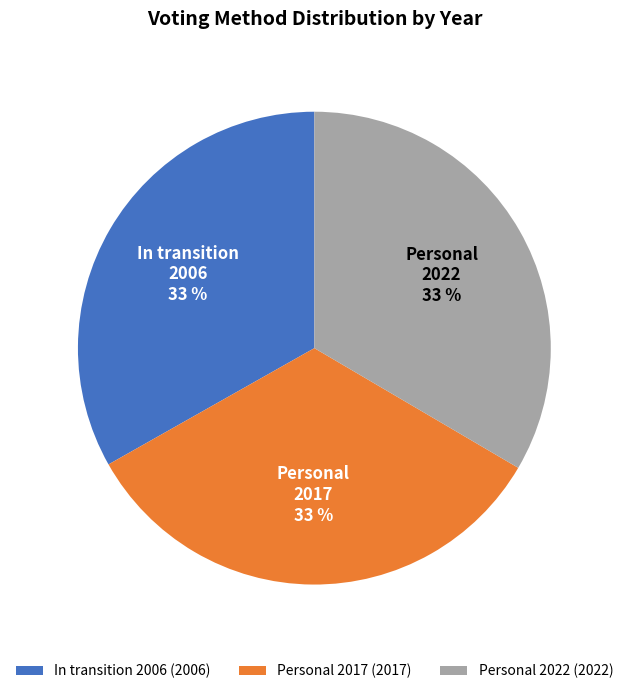

To the nearest percent, what is the average slice percentage?

33%